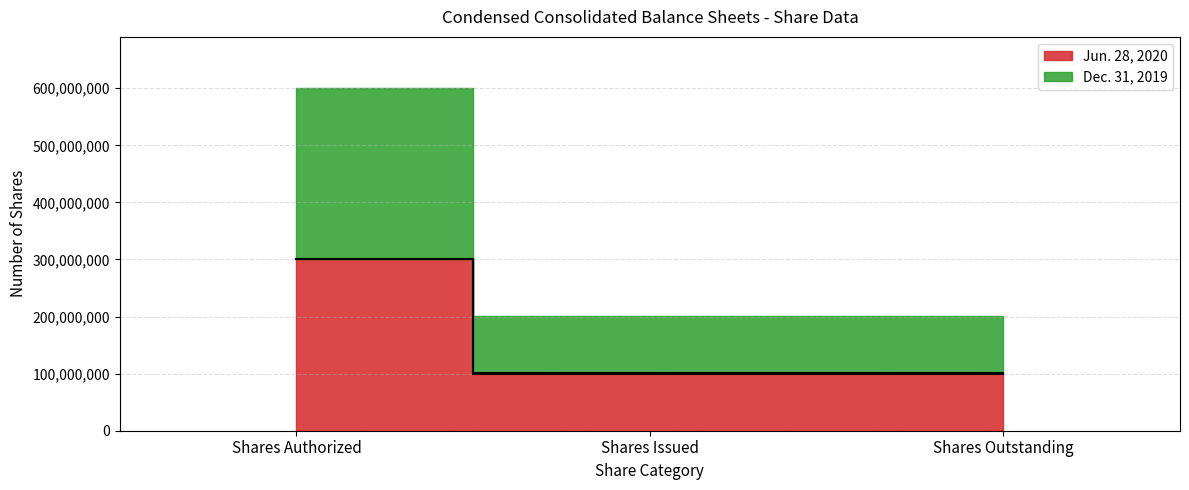

The value of Dec. 31, 2019 at Shares Authorized is 300000000. True or false?

True